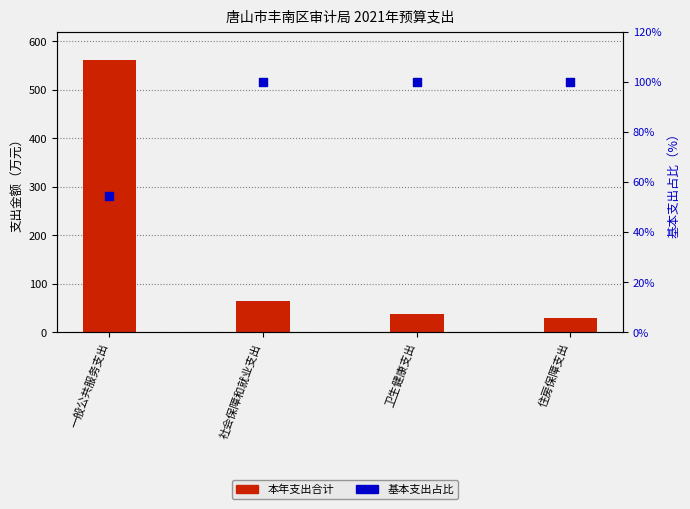

What is the total value across all series at 一般公共服务支出?

615.6